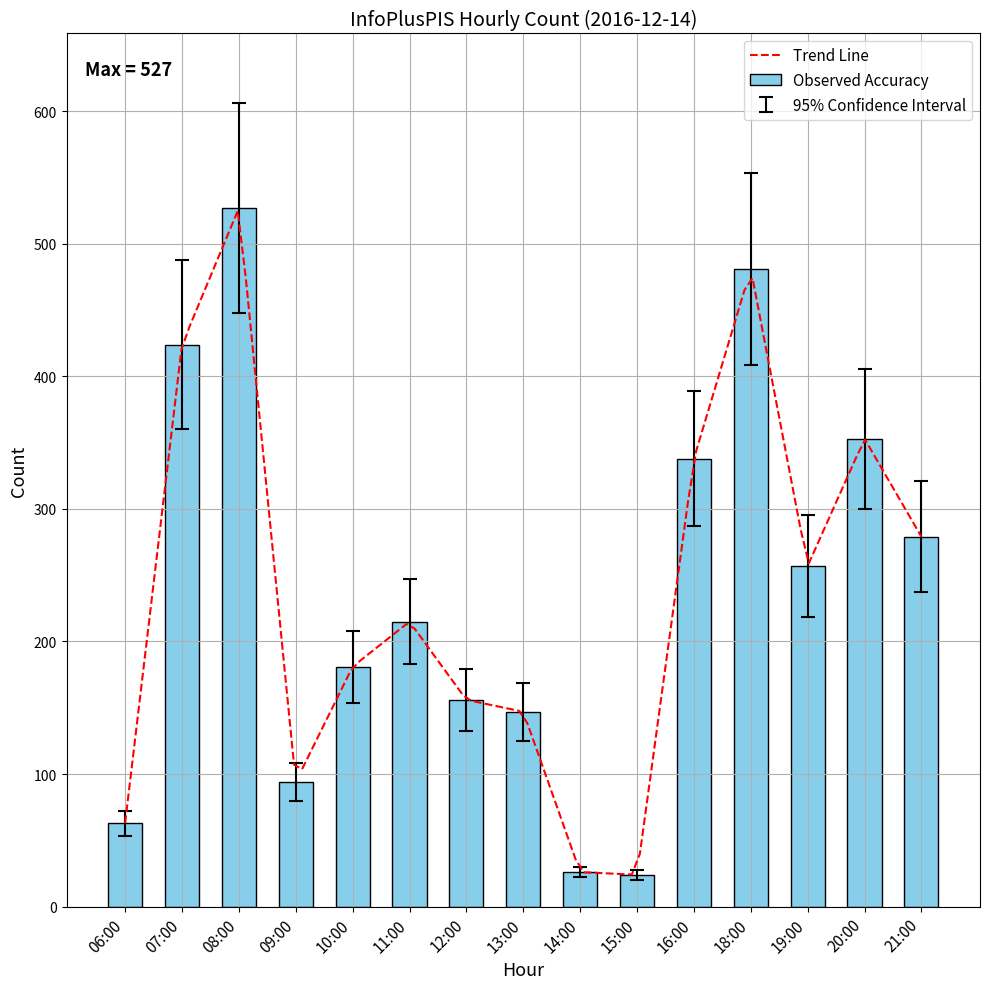

The value of Trend Line at 06:00 is 63.0. True or false?

True